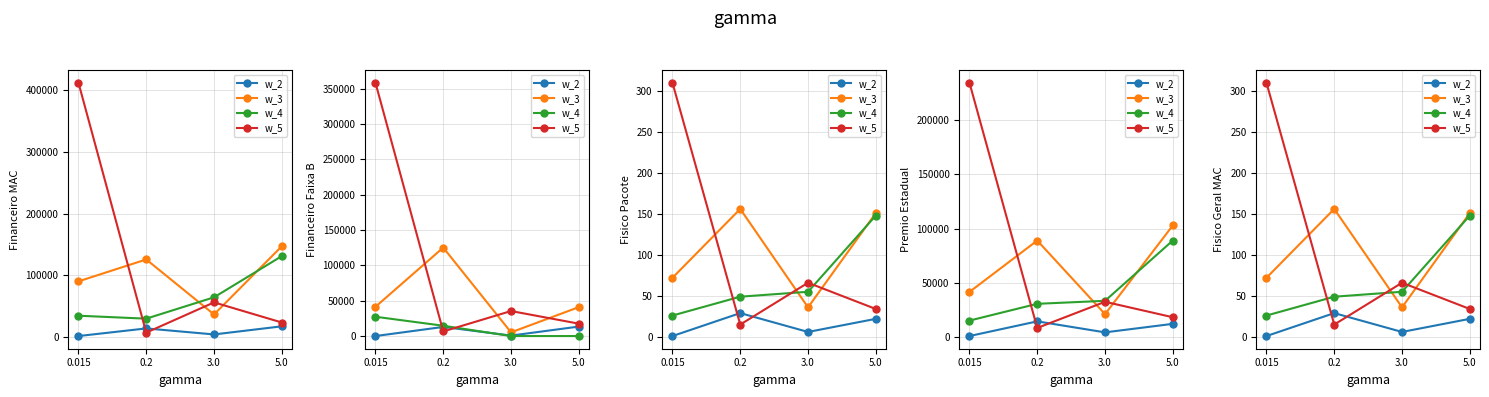

True or false: w_5 has more than 0 interior local peaks.

True